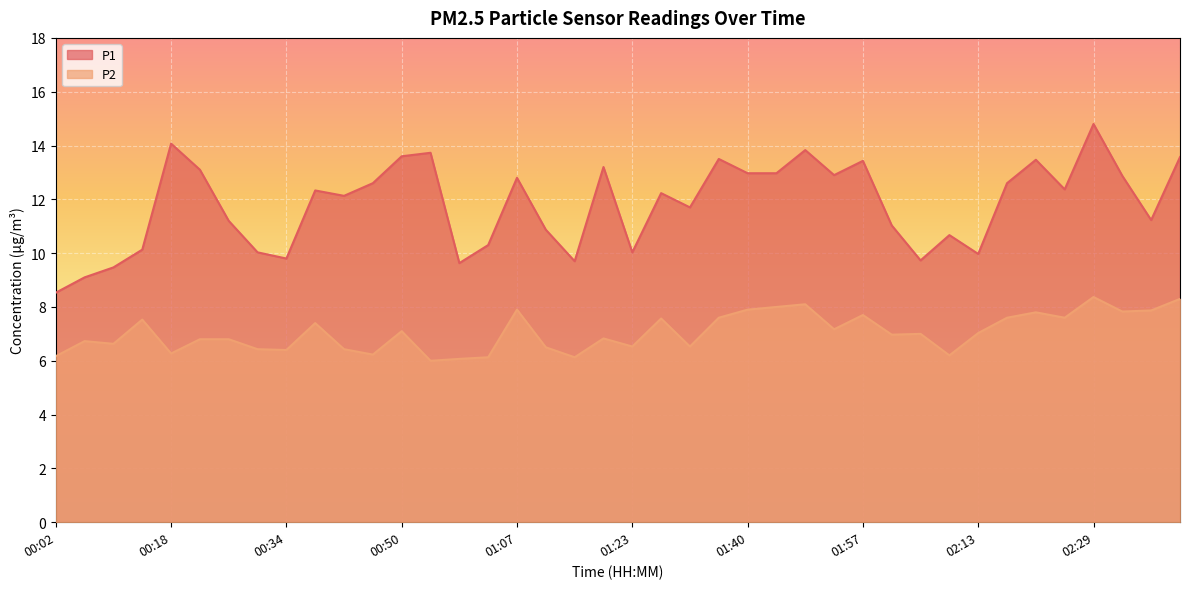

Reading left to right, what are all the values shown in this chart?

P1: 00:02=8.5	00:06=9.1	00:10=9.5	00:14=10.1	00:18=14.1	00:22=13.1	00:26=11.2	00:30=10.0	00:34=9.8	00:38=12.3	00:42=12.1	00:46=12.6	00:50=13.6	00:54=13.7	00:58=9.6	01:02=10.3	01:07=12.8	01:11=10.9	01:15=9.7	01:19=13.2	01:23=10.0	01:27=12.2	01:32=11.7	01:36=13.5	01:40=13.0	01:44=13.0	01:48=13.8	01:53=12.9	01:57=13.4	02:01=11.0	02:05=9.7	02:09=10.7	02:13=10.0	02:17=12.6	02:21=13.5	02:25=12.4	02:29=14.8	02:33=12.9	02:37=11.2	02:41=13.6
P2: 00:02=6.2	00:06=6.7	00:10=6.6	00:14=7.5	00:18=6.3	00:22=6.8	00:26=6.8	00:30=6.4	00:34=6.4	00:38=7.4	00:42=6.4	00:46=6.2	00:50=7.1	00:54=6.0	00:58=6.1	01:02=6.1	01:07=7.9	01:11=6.5	01:15=6.1	01:19=6.8	01:23=6.5	01:27=7.6	01:32=6.5	01:36=7.6	01:40=7.9	01:44=8.0	01:48=8.1	01:53=7.2	01:57=7.7	02:01=7.0	02:05=7.0	02:09=6.2	02:13=7.0	02:17=7.6	02:21=7.8	02:25=7.6	02:29=8.4	02:33=7.8	02:37=7.9	02:41=8.3